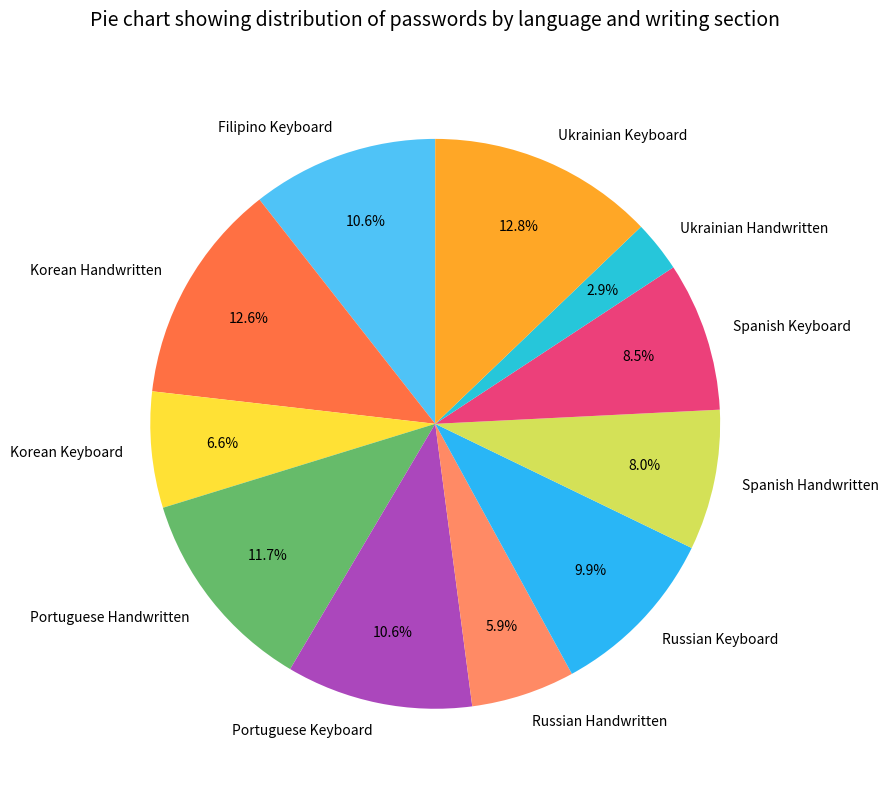

Is there any slice that represents more than half of the pie?

No